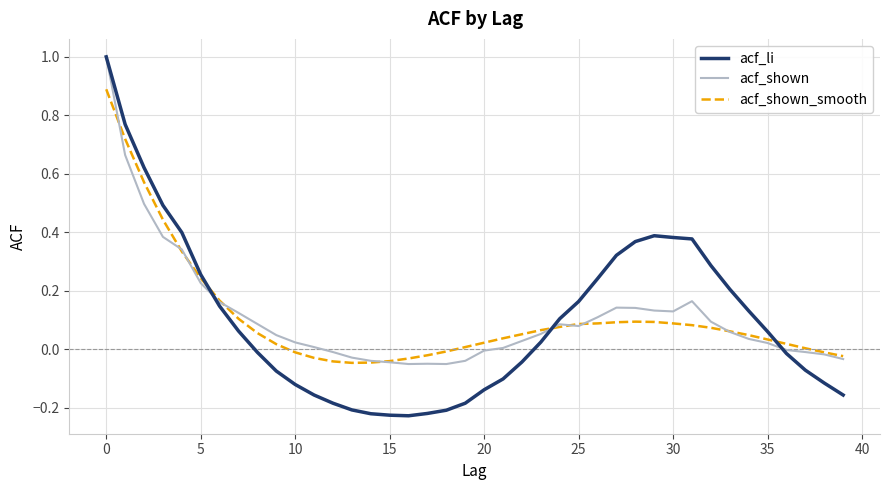

Which series has the largest range (max minus min)?

acf_li